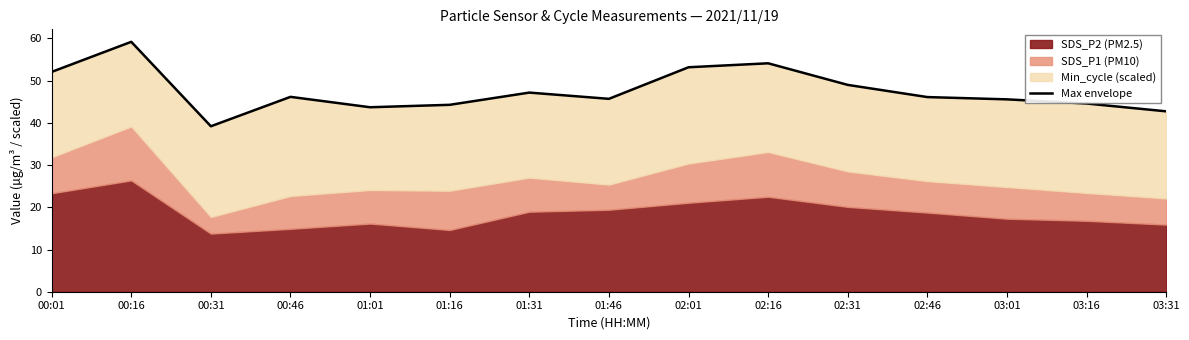

What is the label of the 5th point from the left?

01:01